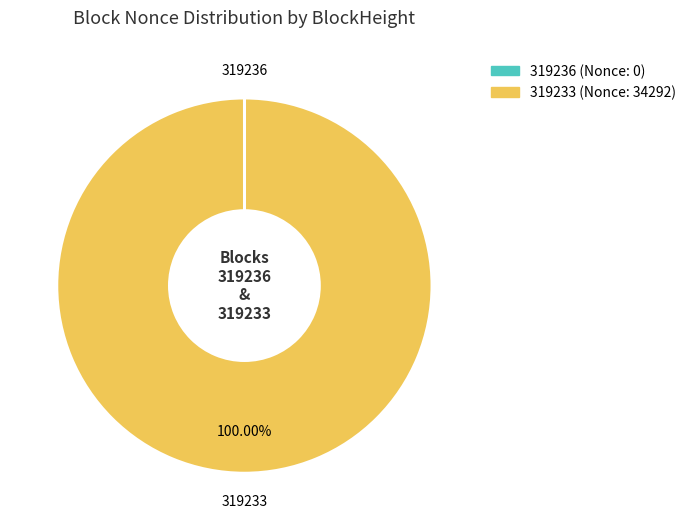

Is 319233 the majority of the pie?

Yes